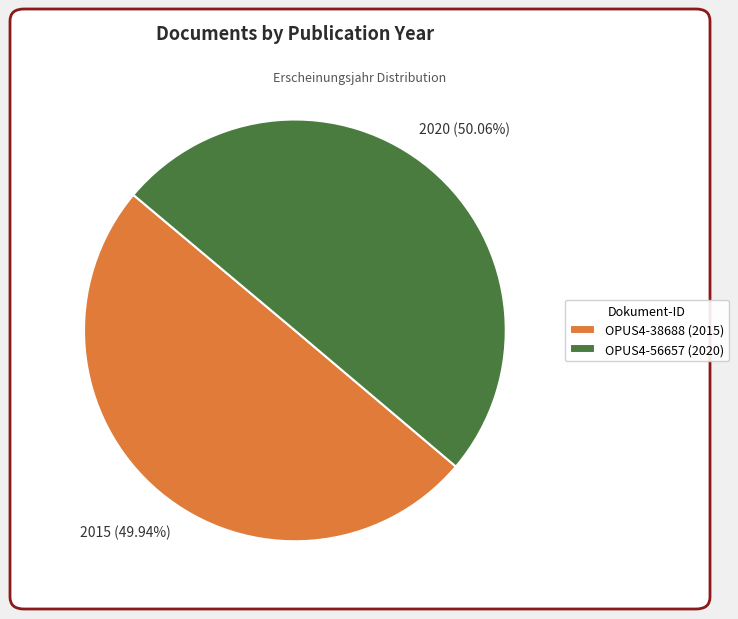

Approximately how many times larger is the value at OPUS4-56657 (2020) compared to OPUS4-38688 (2015)?

1.0